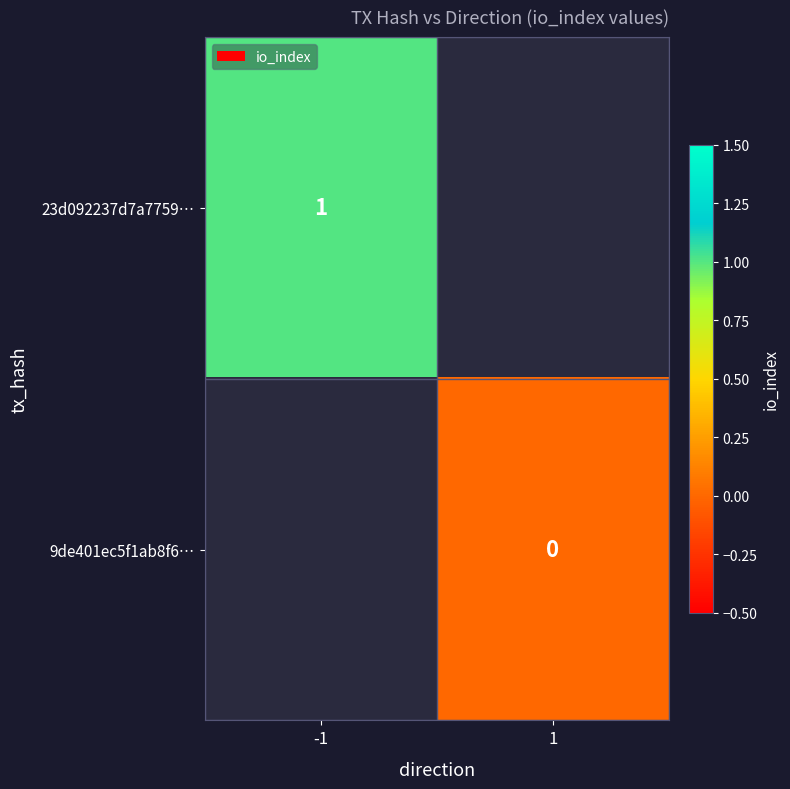

Count the number of data series in this chart.

2